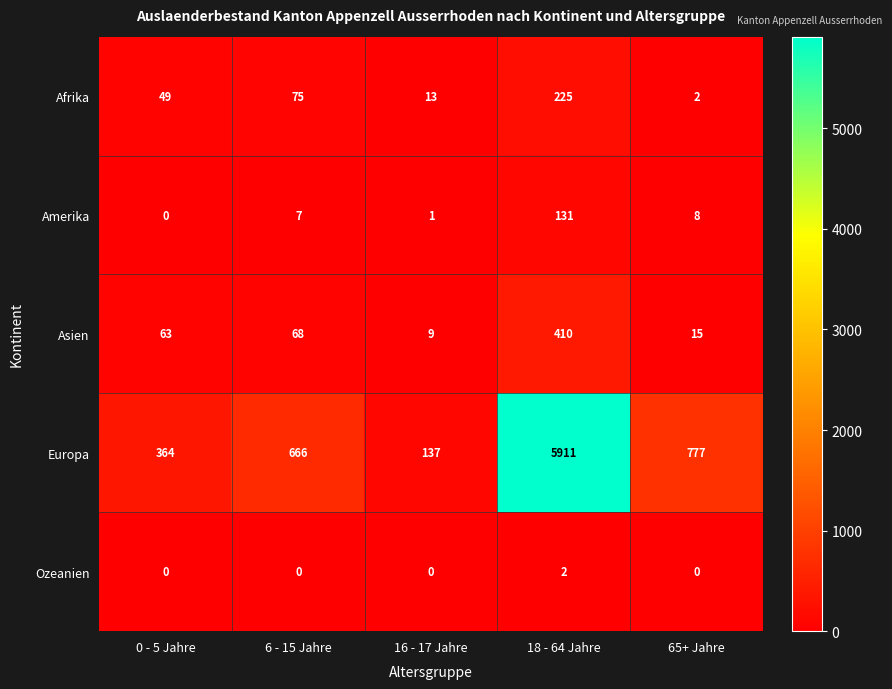

The Asien series shows 410 at 18 - 64 Jahre. True or false?

True